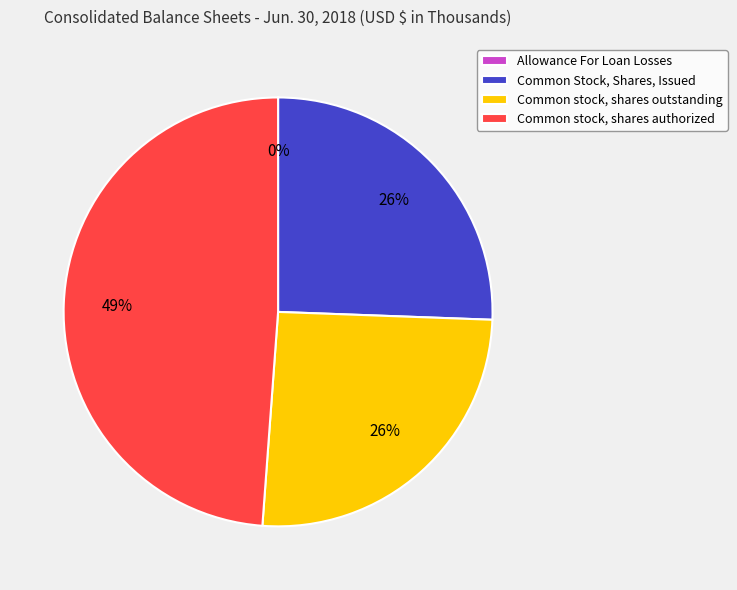

What percentage is the Common stock, shares outstanding slice, to the nearest percent?

26%